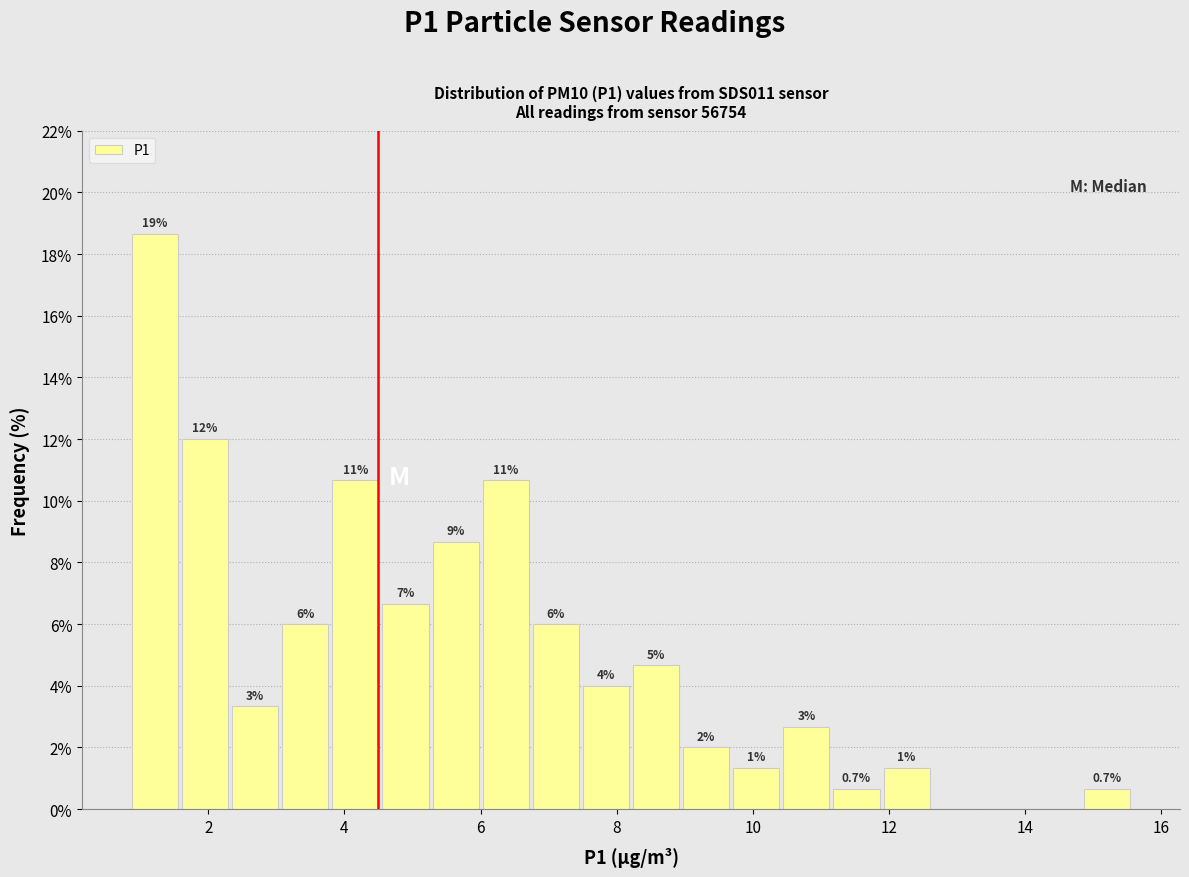

Read against the x-axis, roughly where is the centre of the tallest bar?

1.2